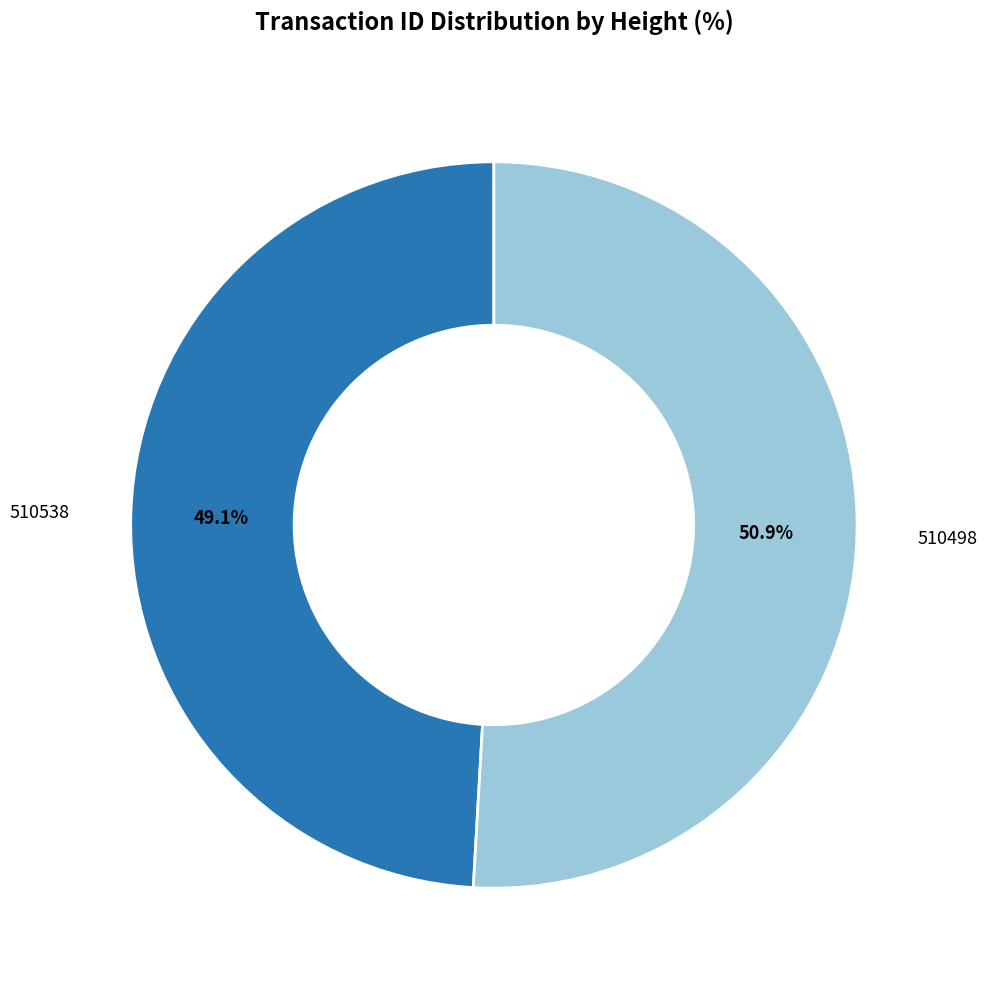

To the nearest percent, what portion does 510498 represent?

51%